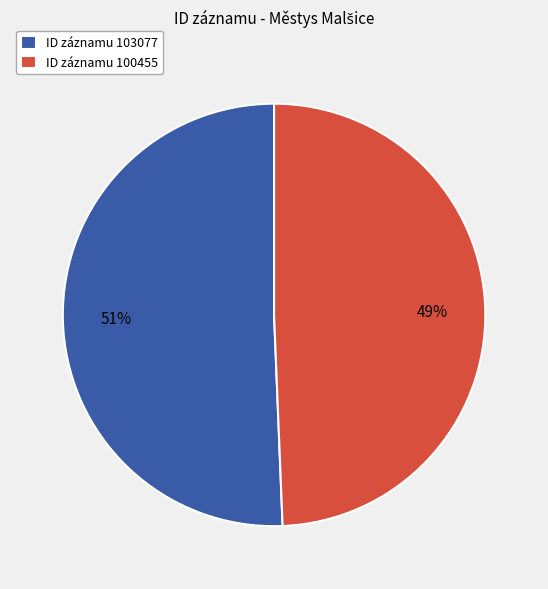

Approximately how many times larger is the value at ID záznamu 100455 compared to ID záznamu 103077?

1.0